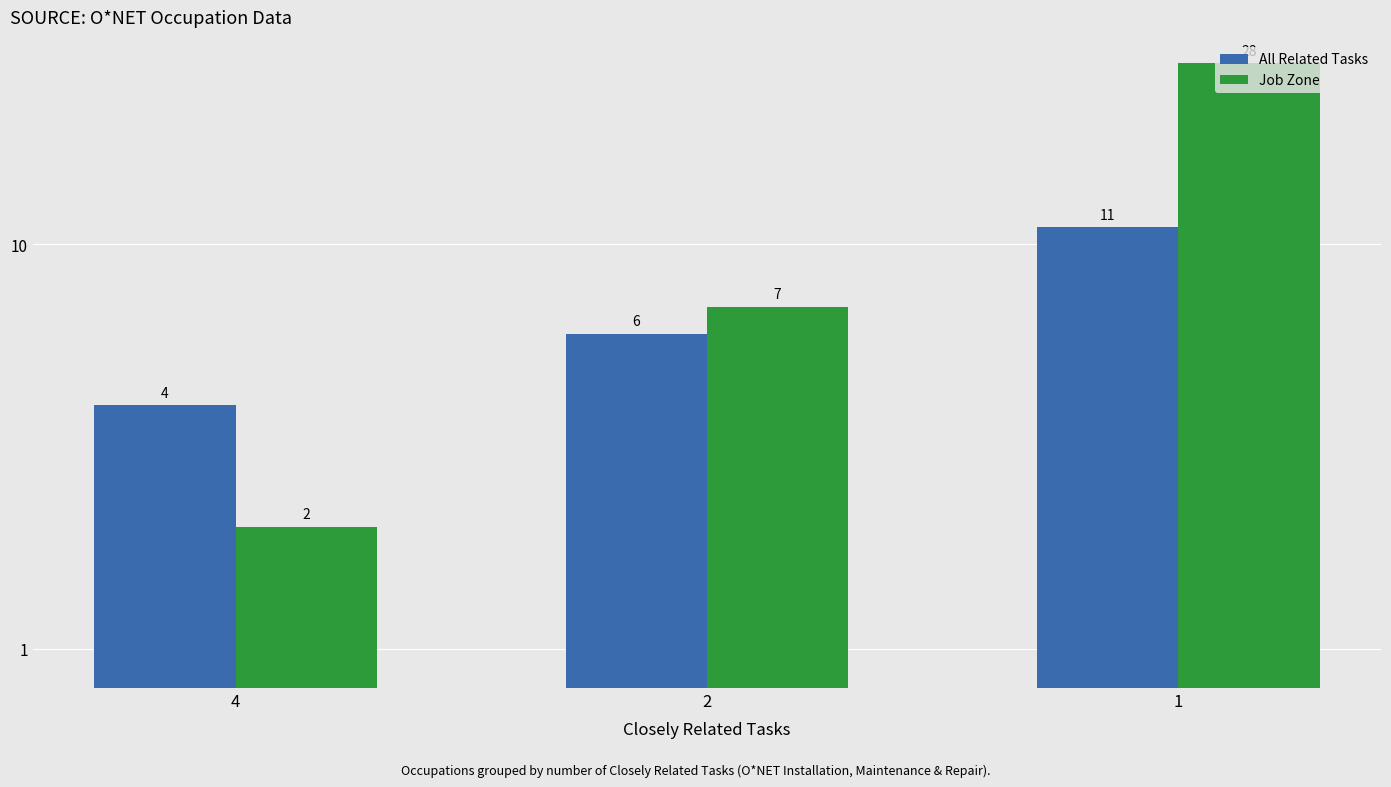

How many groups of bars are there?

3